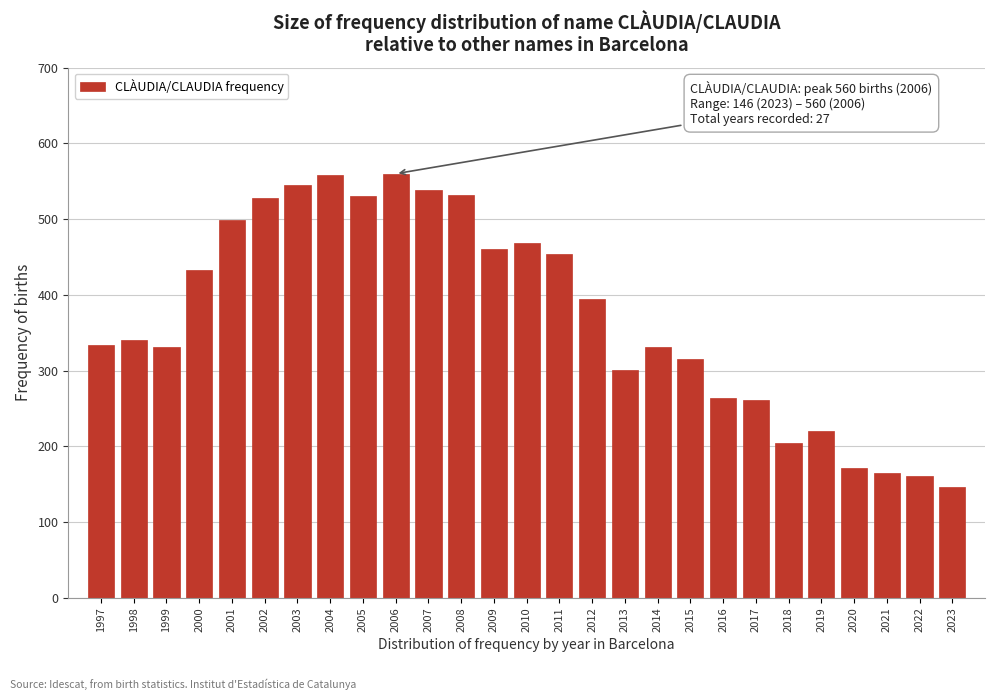

What is the value of the 5th bar from the left?

499